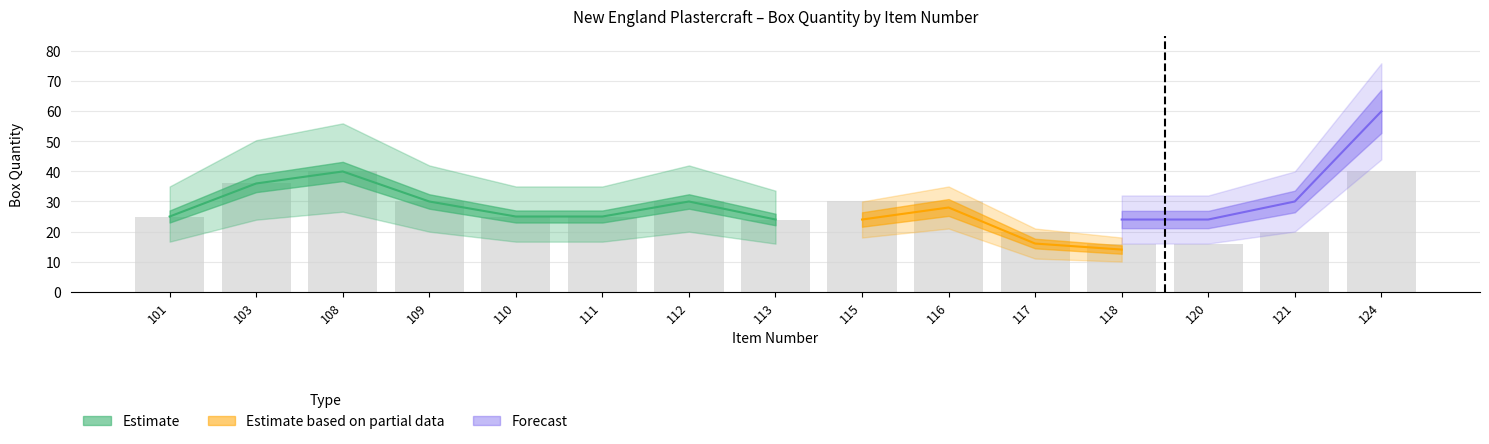

What is the sum of all Box Quantity values?

407.0